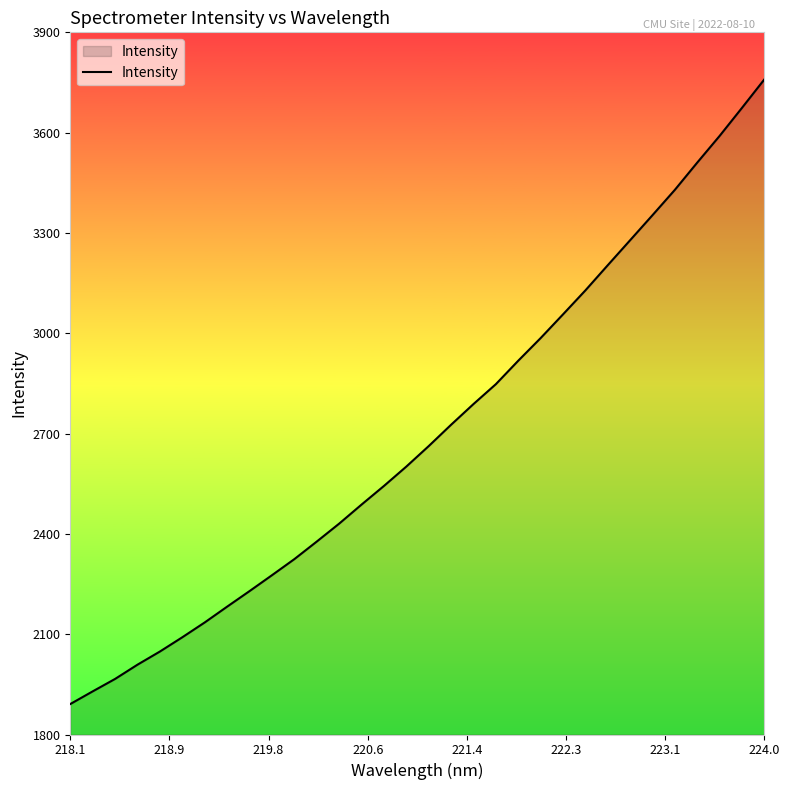

What is the difference between the second highest and second lowest values?

1745.0